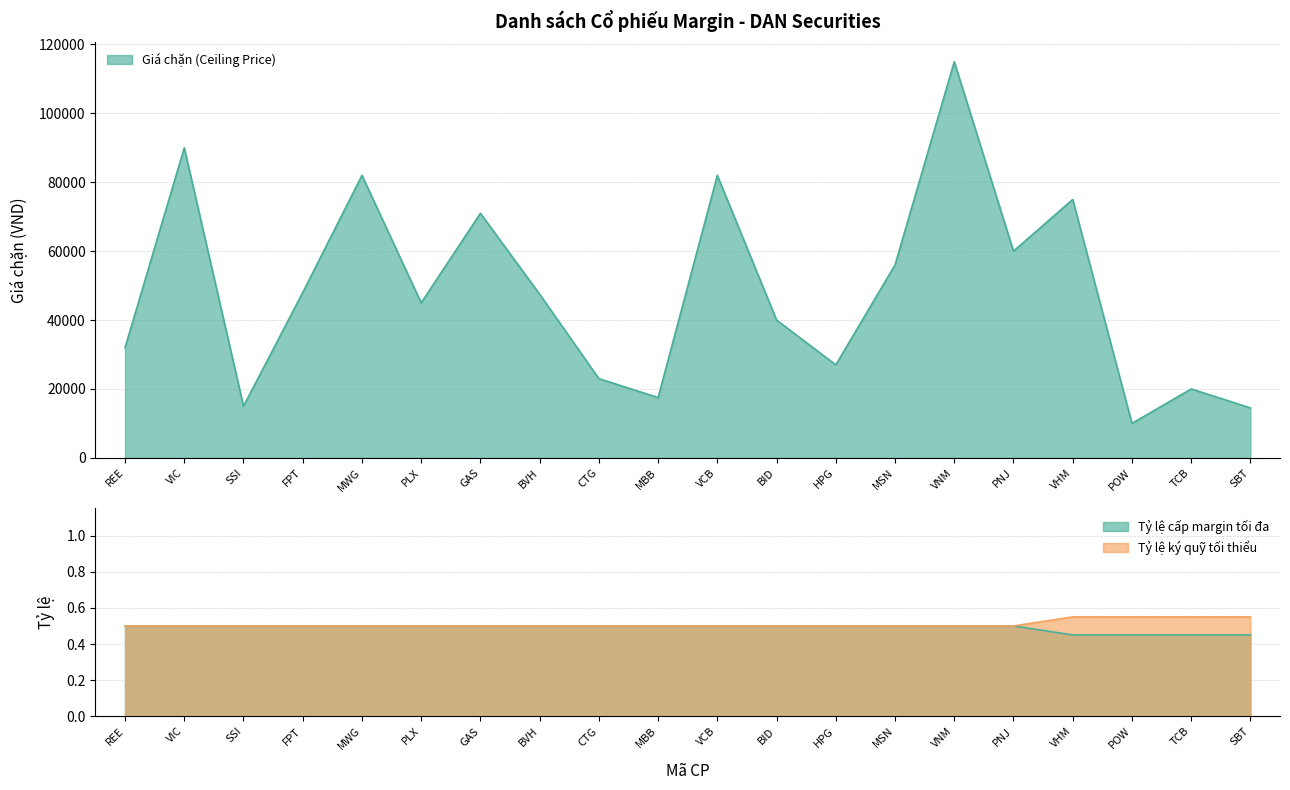

Count the Tỷ lệ cấp margin tối đa values in the range 0 to 1.

20